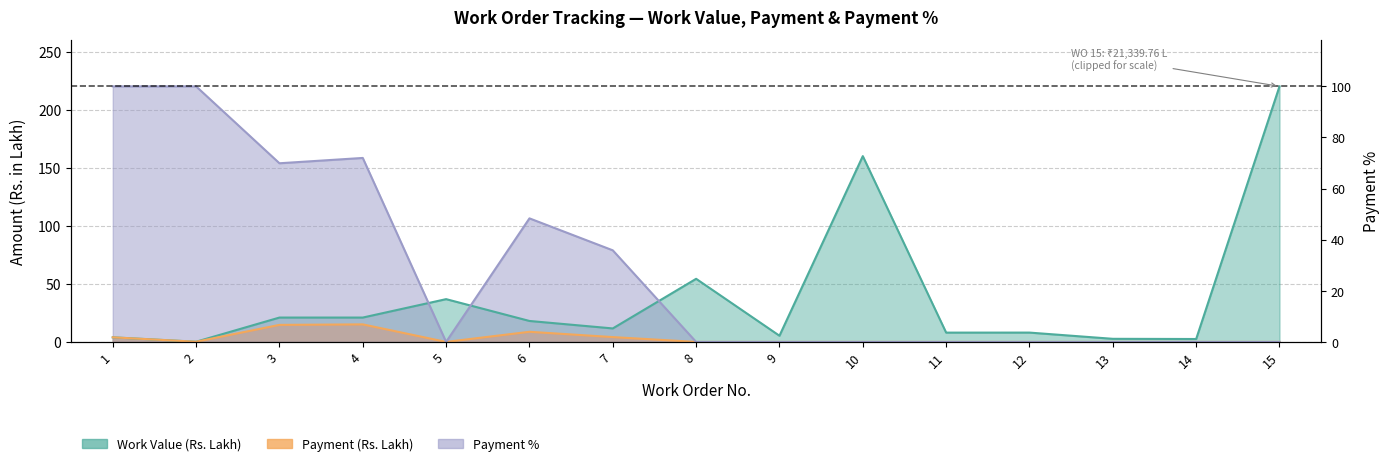

Does the chart have visible grid lines?

Yes